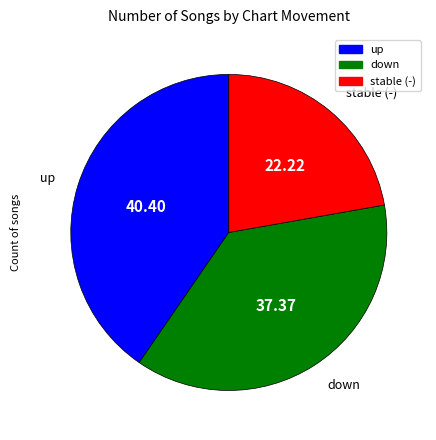

Is there a majority slice in this chart?

No